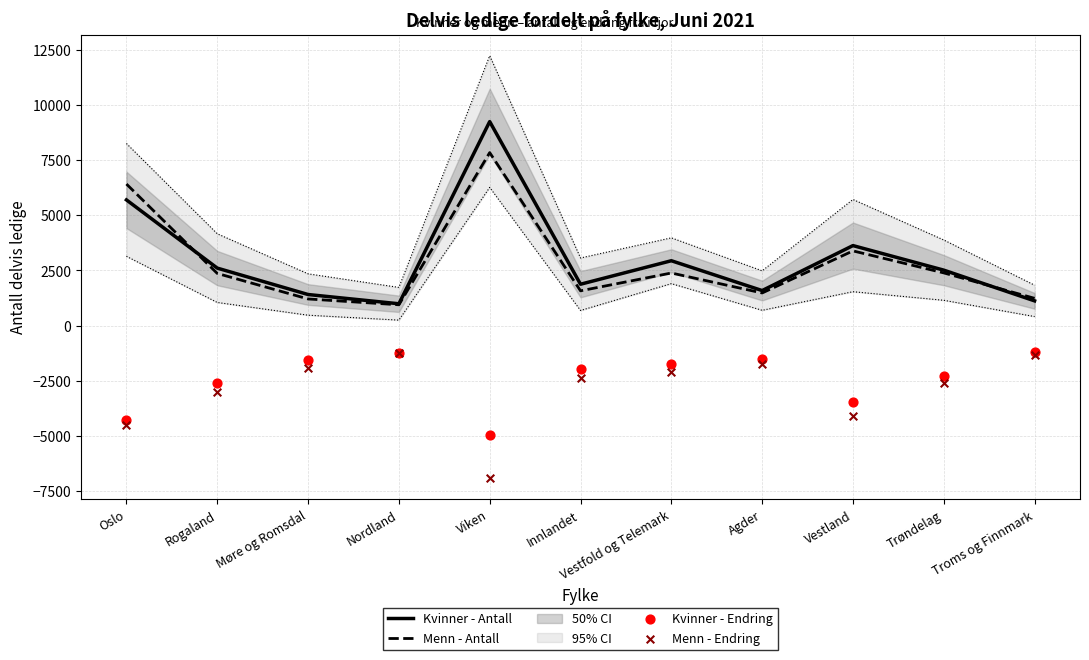

What is the total value across all series at Nordland?

-564